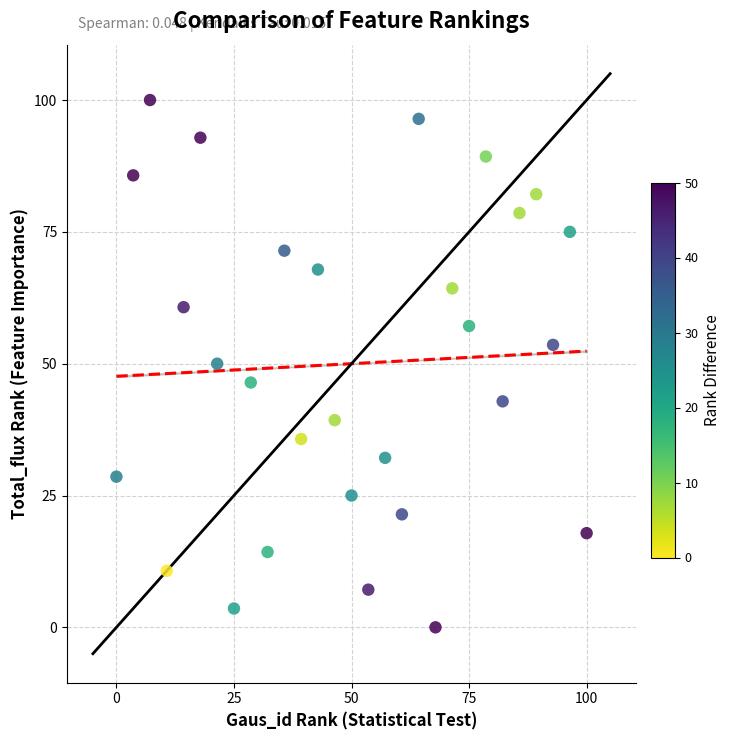

What is the range of X values (max minus min)?

100.0